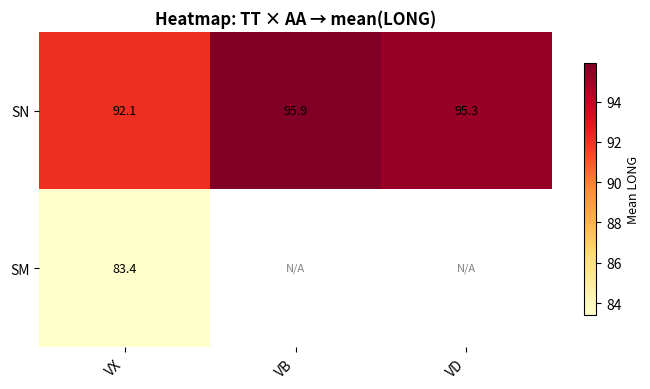

At which category does the chart reach its peak across all series?

VB